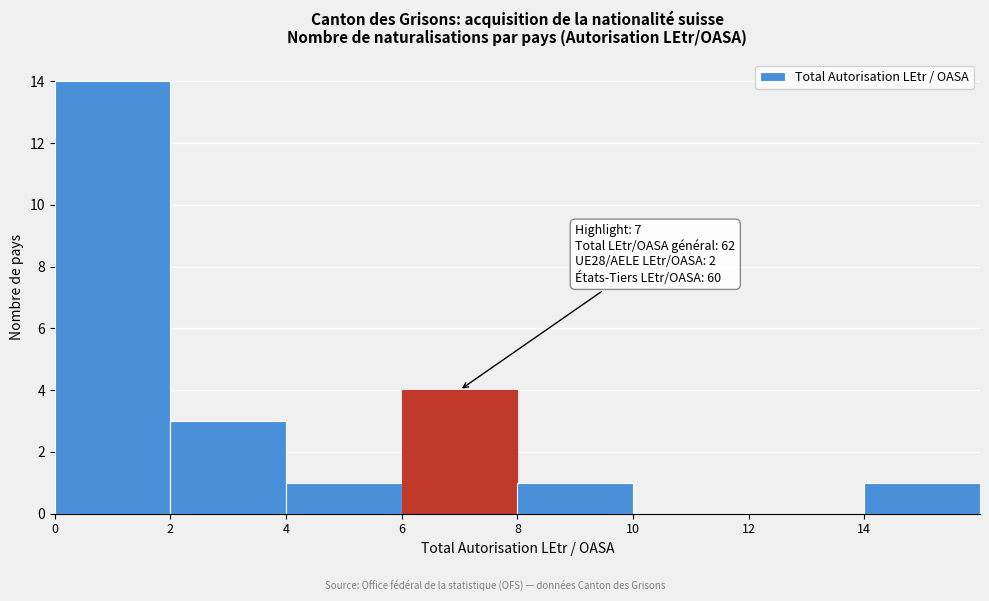

Which range on the x-axis has the tallest bar?

0 to 2